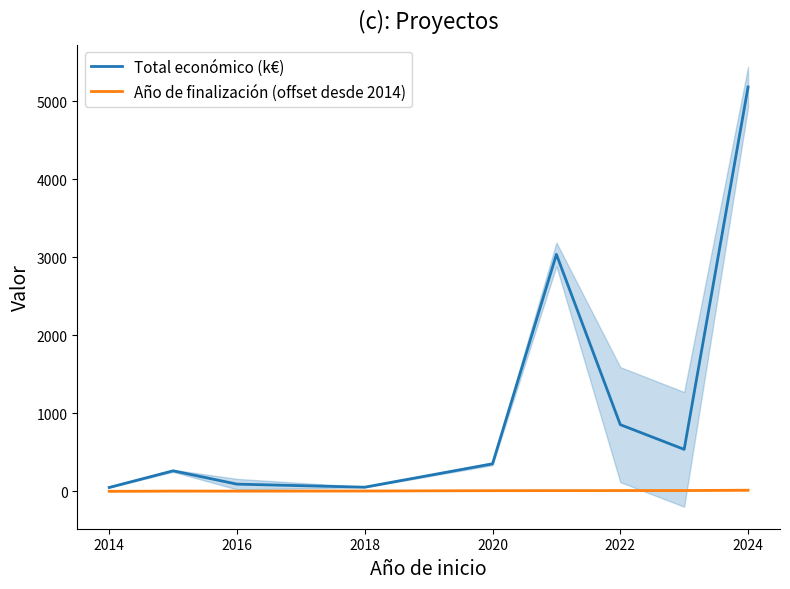

At which label does Total económico (k€) reach its peak?

2024